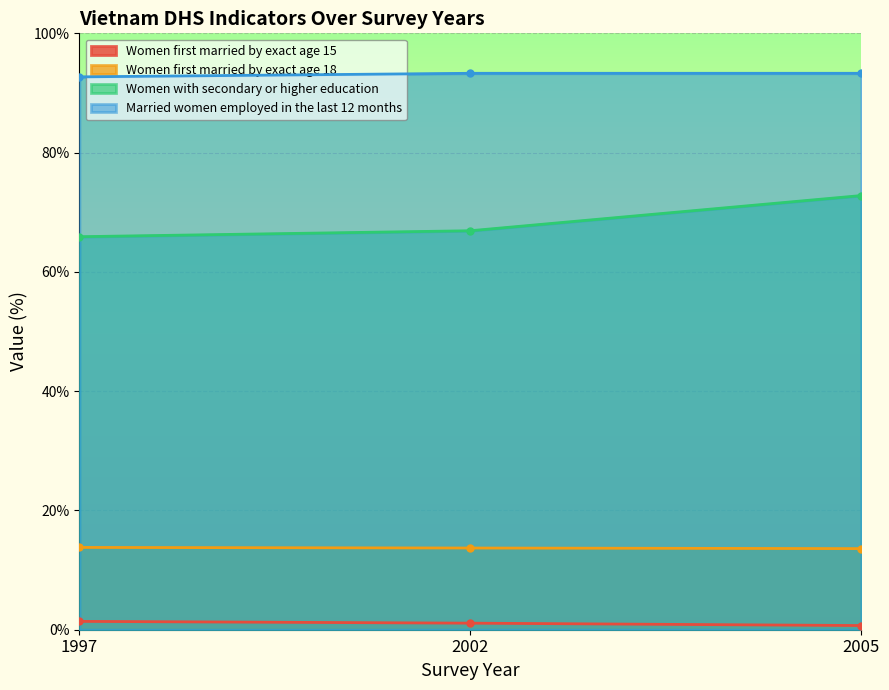

Which category has the highest value in the Women first married by exact age 15 series?

1997